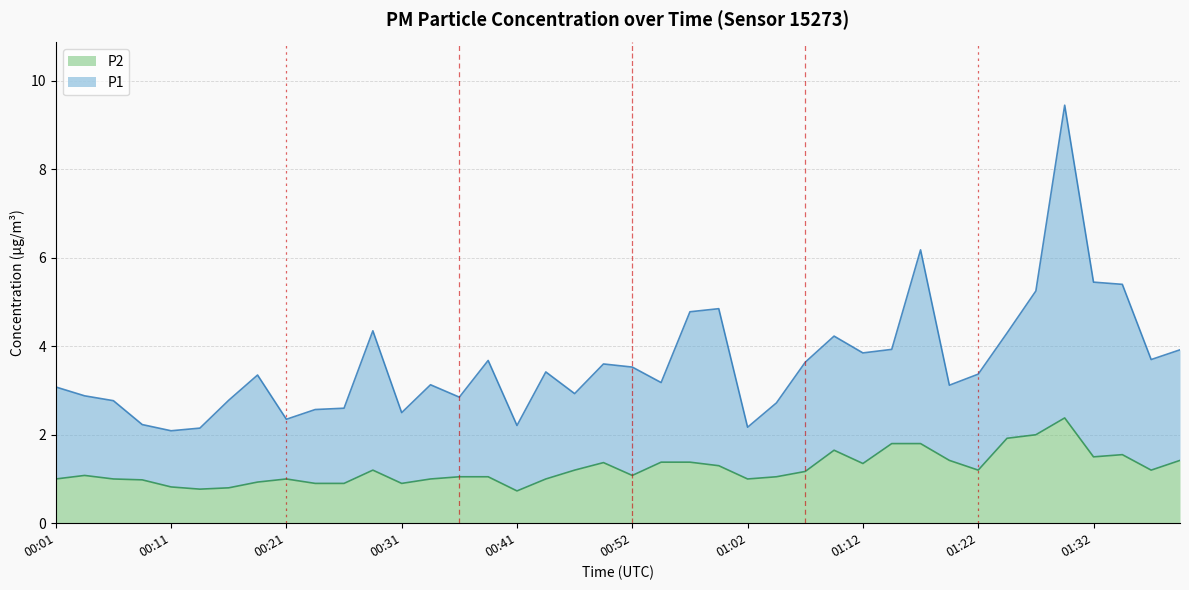

What is the label of the 19th point from the left?

00:46